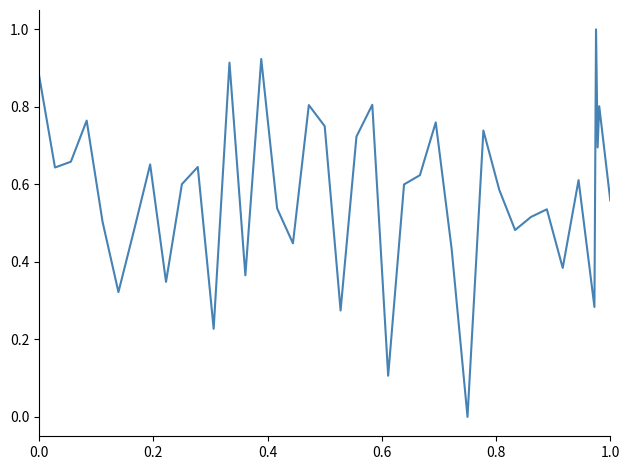

What is the difference between the maximum and minimum values?

1.0